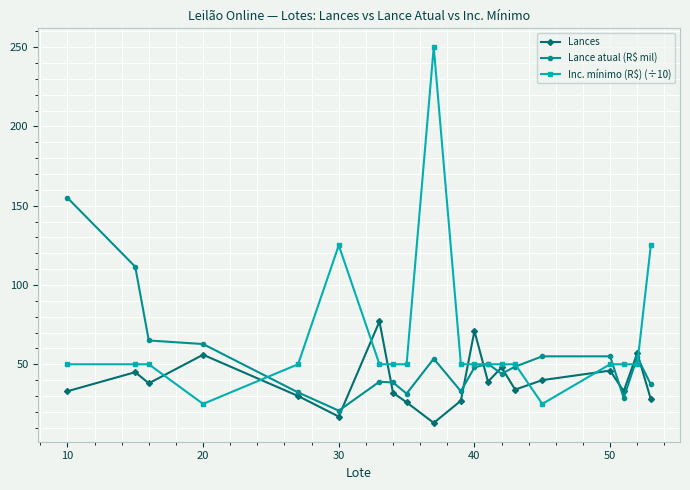

Which series has the largest total across all categories?

Inc. mínimo (R$) (÷10)